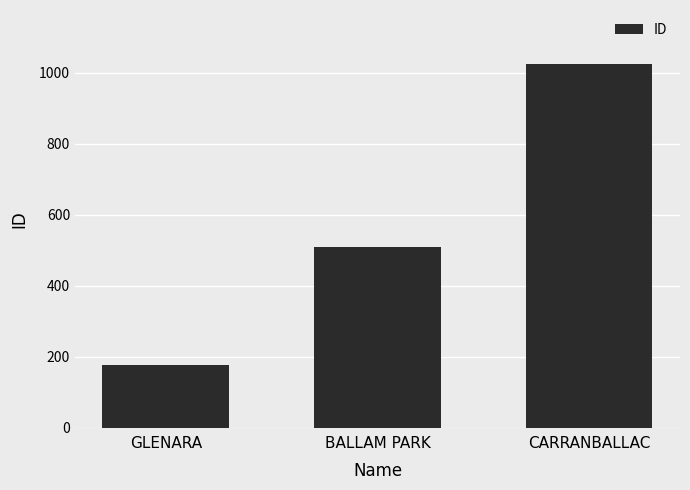

Where is the data nearest to the value 600?

BALLAM PARK